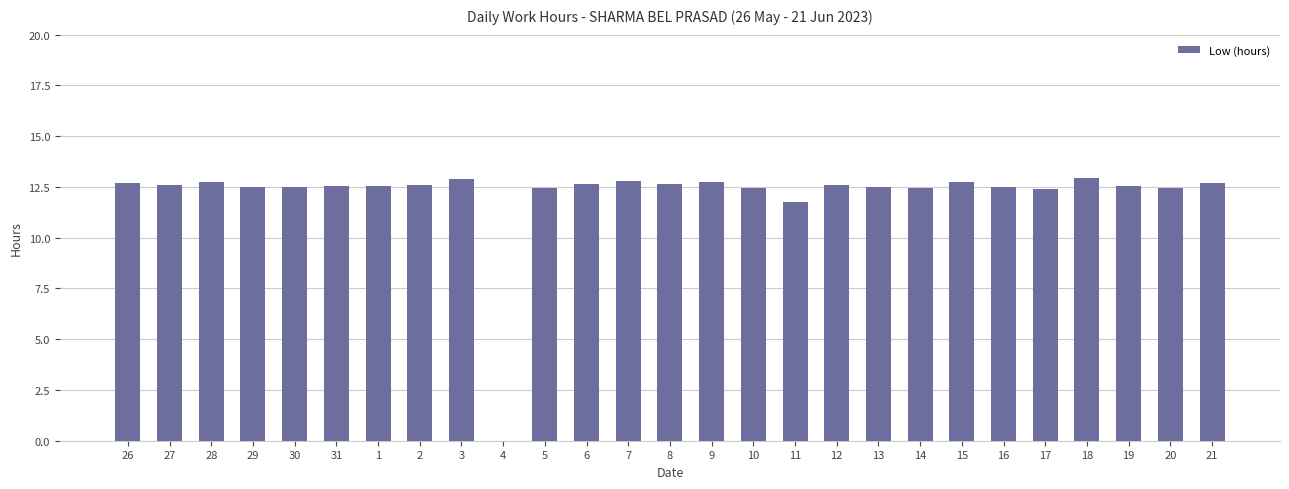

Which has a higher value, 18 or 30?

18